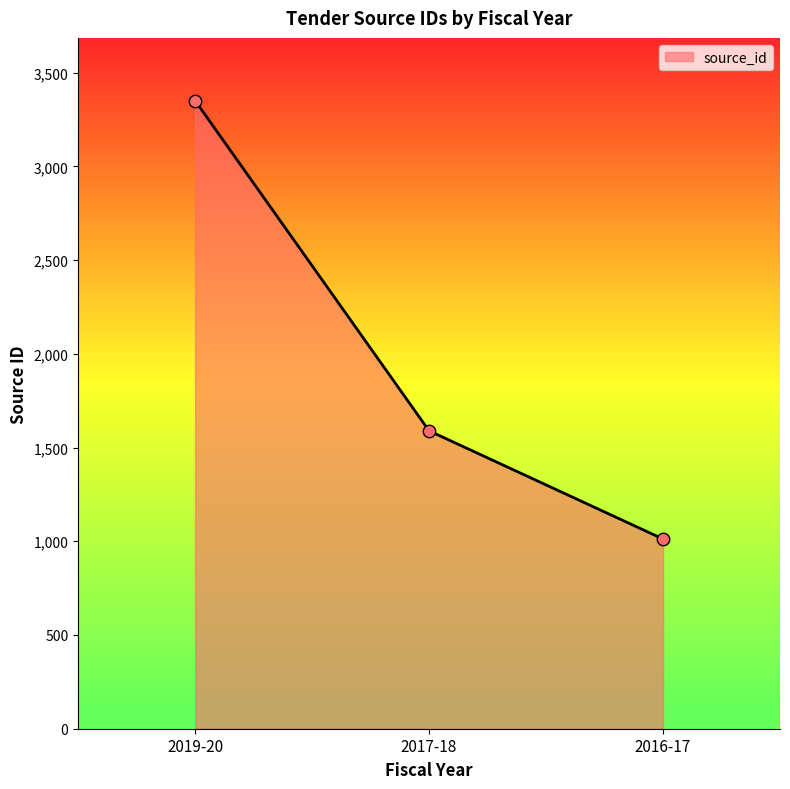

Which has a higher value, 2019-20 or 2017-18?

2019-20